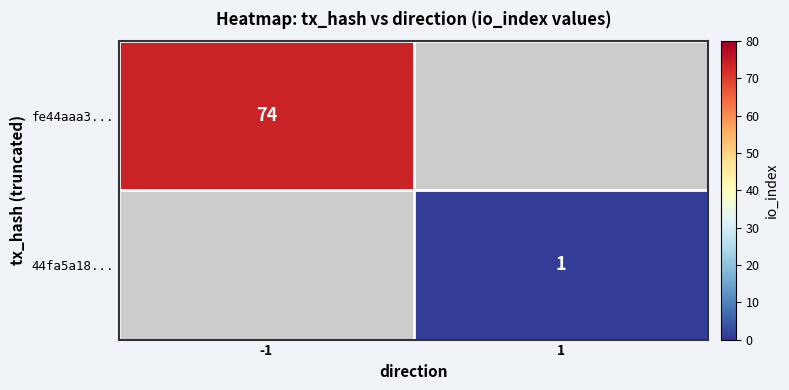

At how many categories does at least one series exceed 53?

1